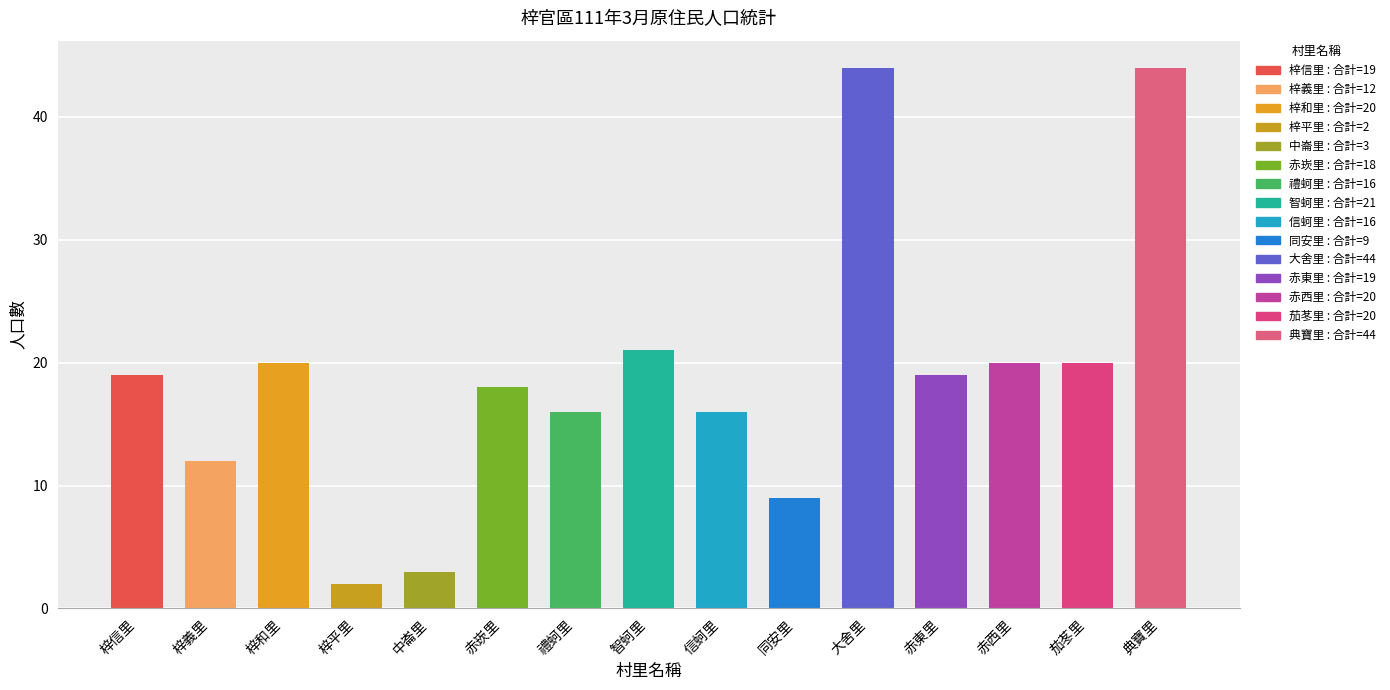

What is the smallest value displayed?

2